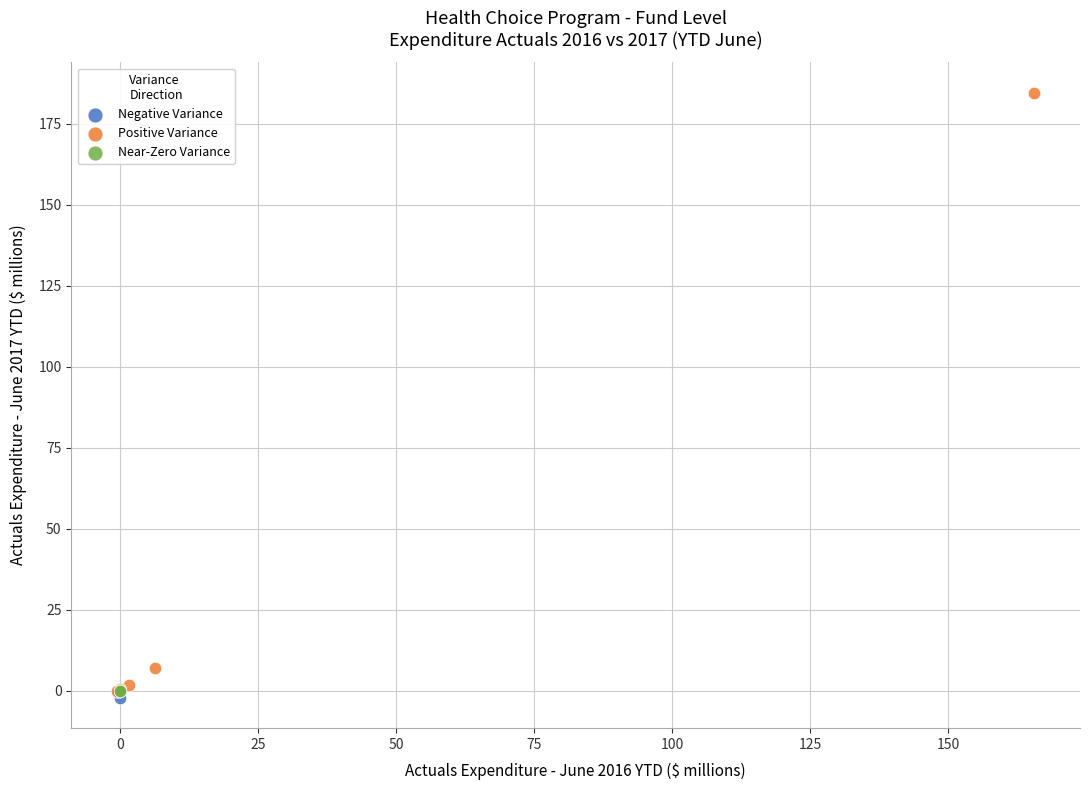

Which series contains the lowest Y value?

Negative Variance